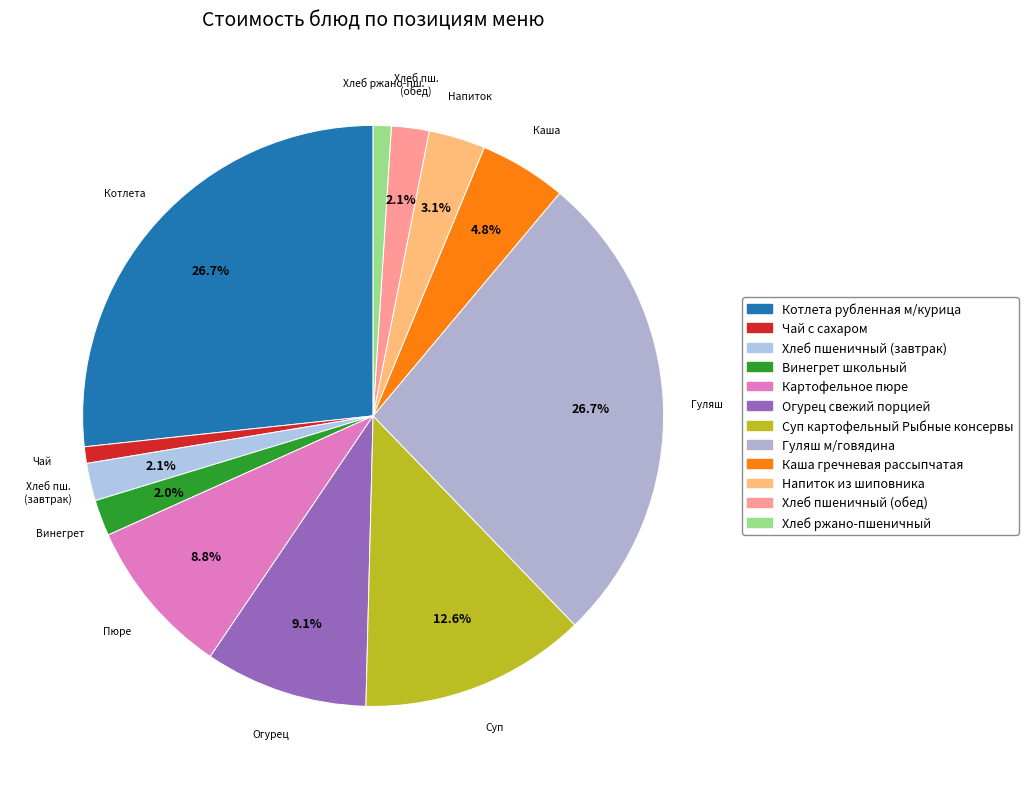

How much of the chart is everything except Картофельное пюре?

91.2%